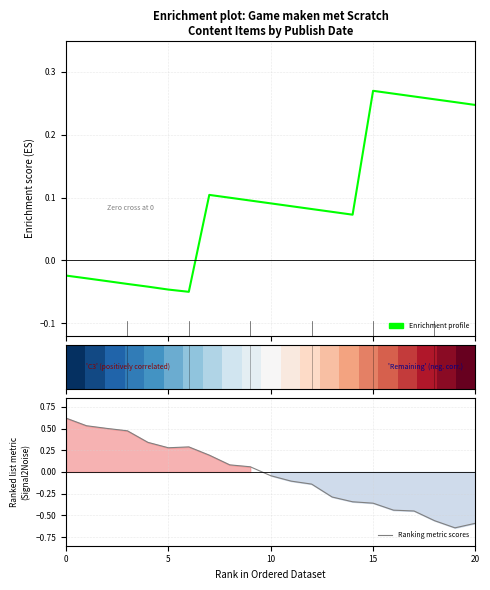

True or false: Ranking metric scores and Enrichment profile intersect in this chart.

True